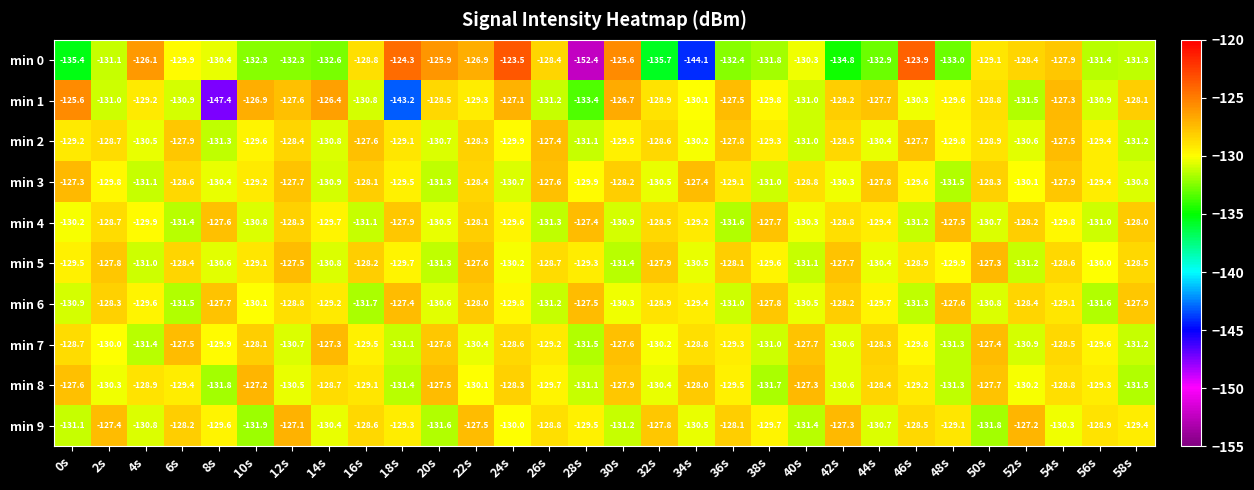

What value does the min 4 series have at 2s?

-128.7